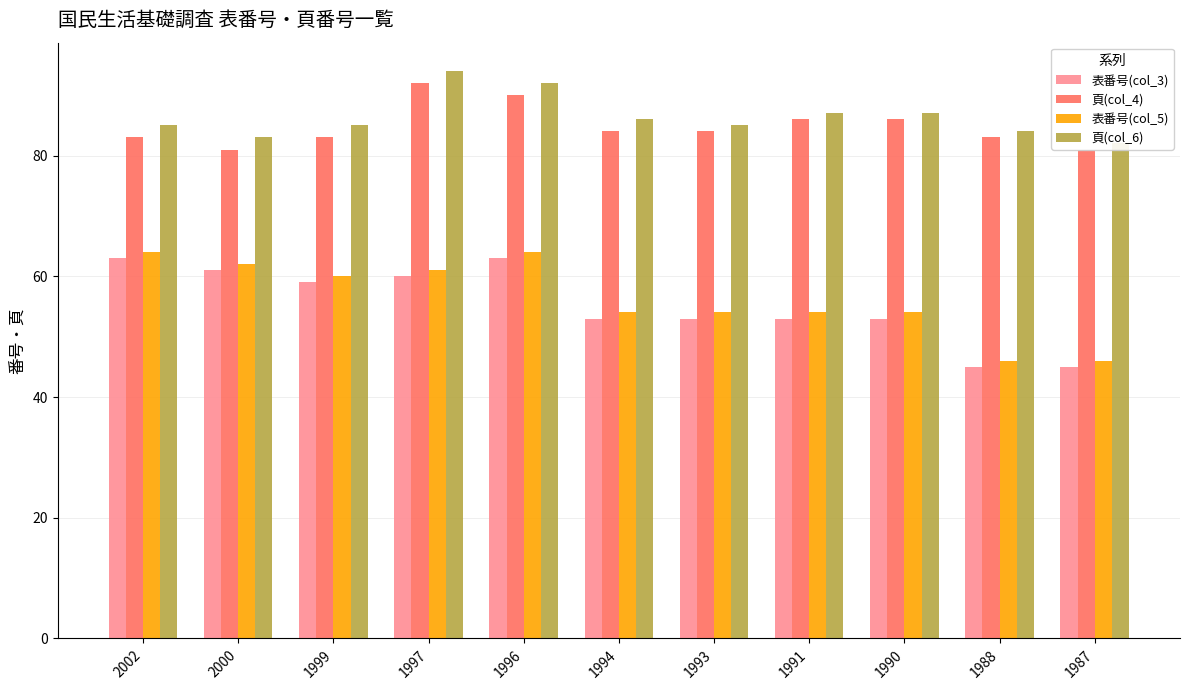

What is the difference between the highest and lowest values at 1991?

34